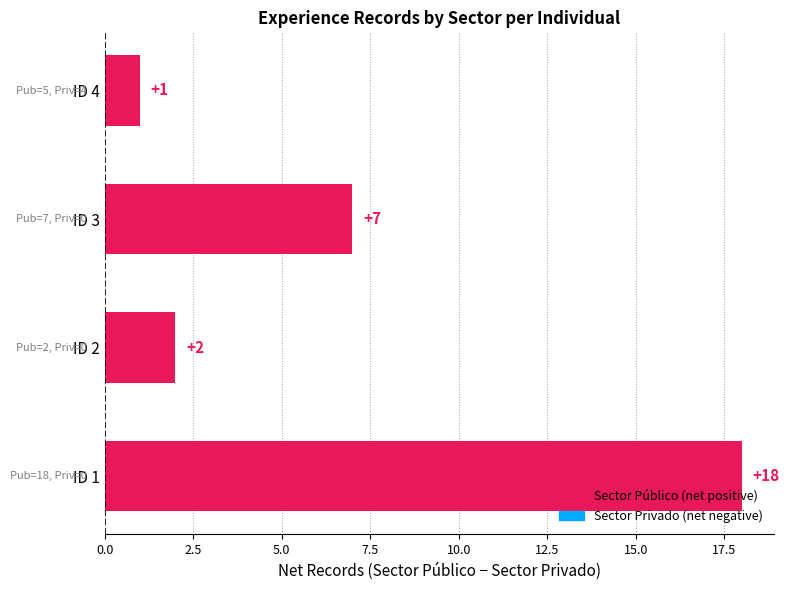

What is the change in value from ID 1 to ID 3?

-11